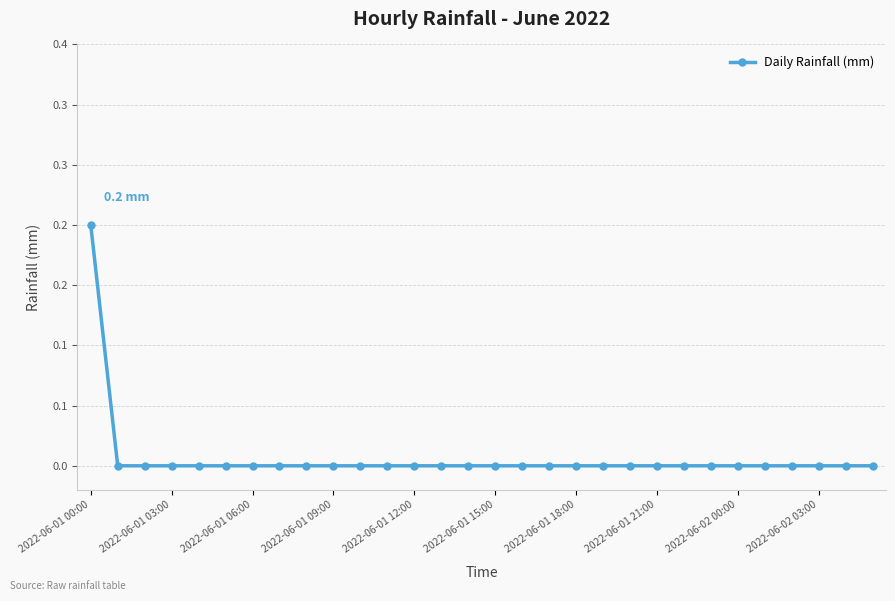

Which label corresponds to the smallest value in the chart?

2022-06-01 03:00